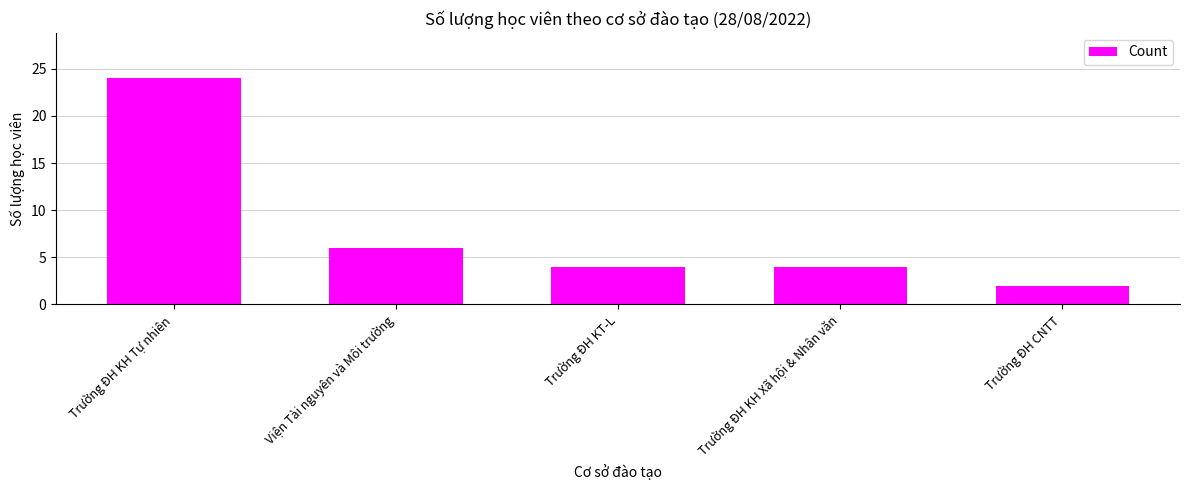

What is the label of the 1st bar from the right?

Trường ĐH CNTT